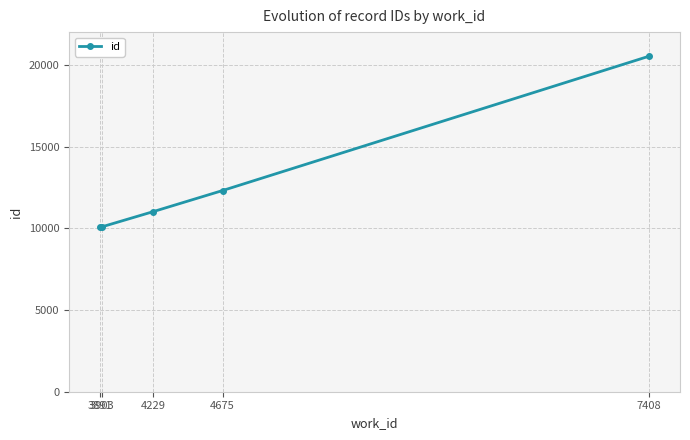

What is the maximum value shown in the chart?

20521